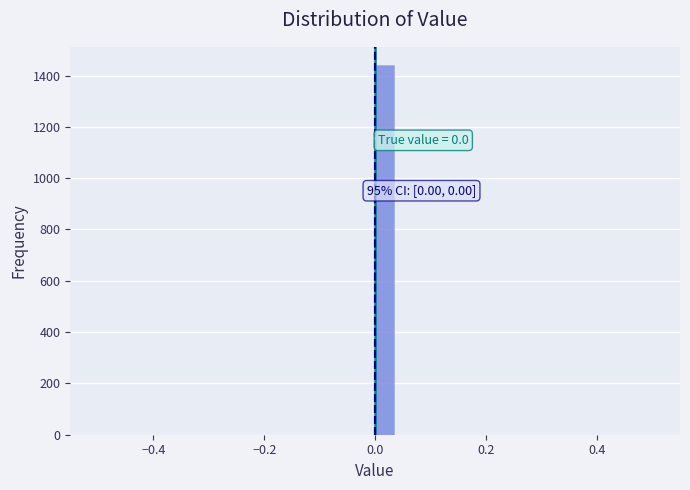

Read against the x-axis, roughly where is the centre of the tallest bar?

0.02